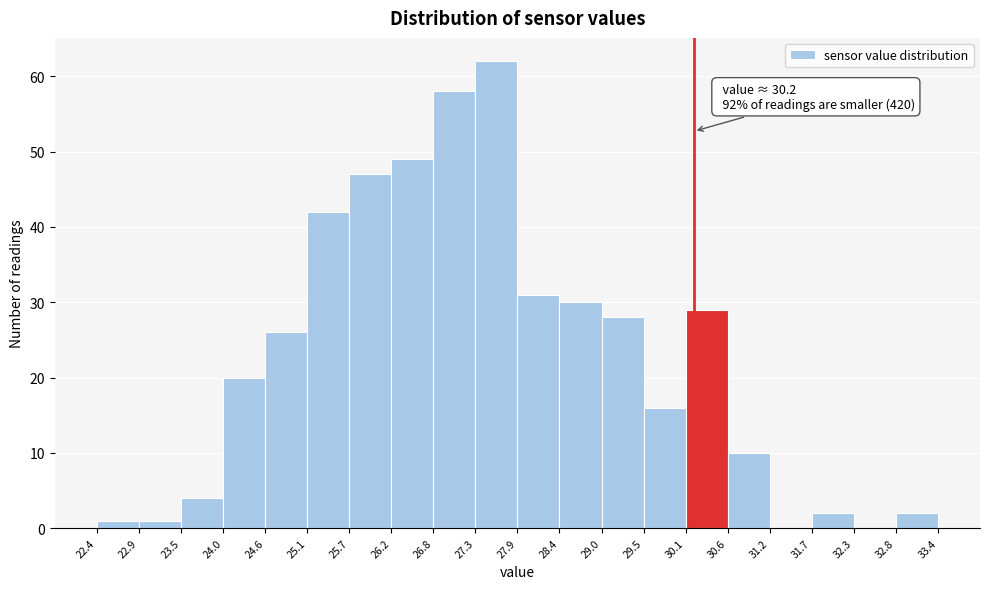

Over which range of the x-axis is the bar tallest?

27.3 to 27.9